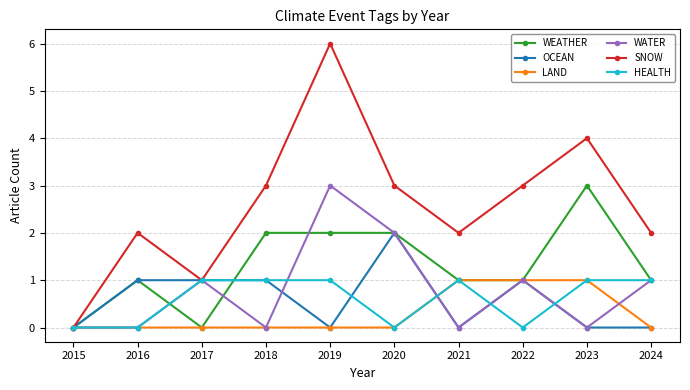

At which category is the sum across all series the highest?

2019